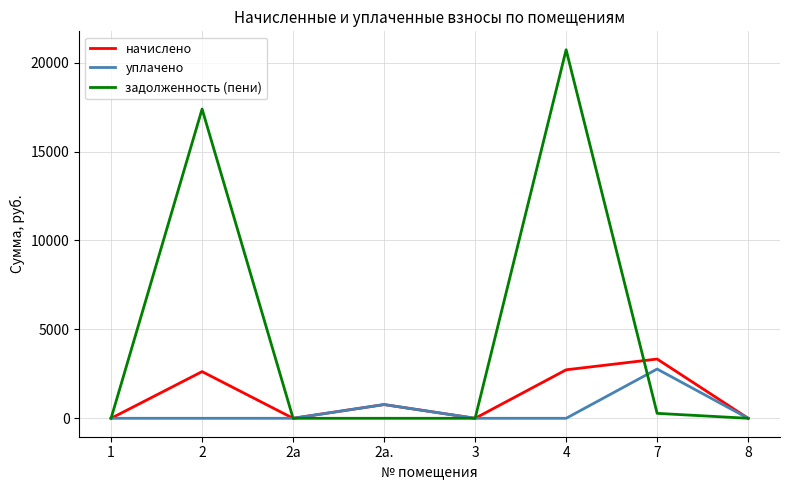

What is the maximum value for уплачено?

2770.3